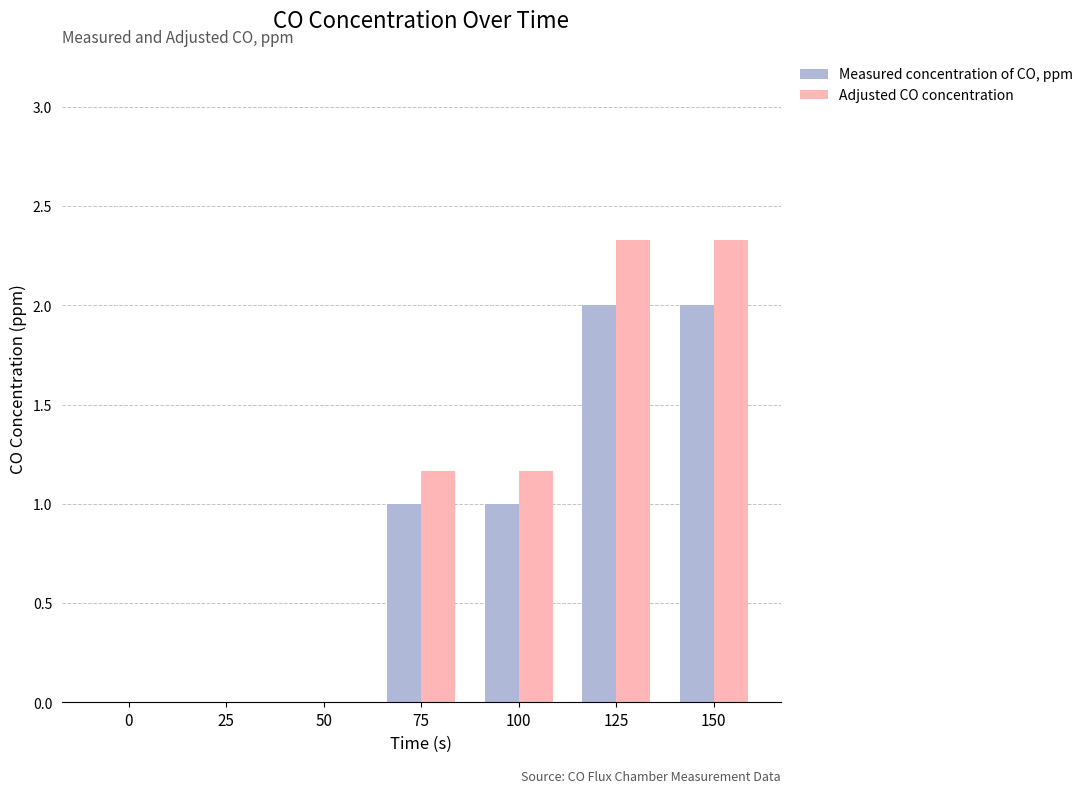

Between 75 and 125, which series saw the biggest shift?

Adjusted CO concentration